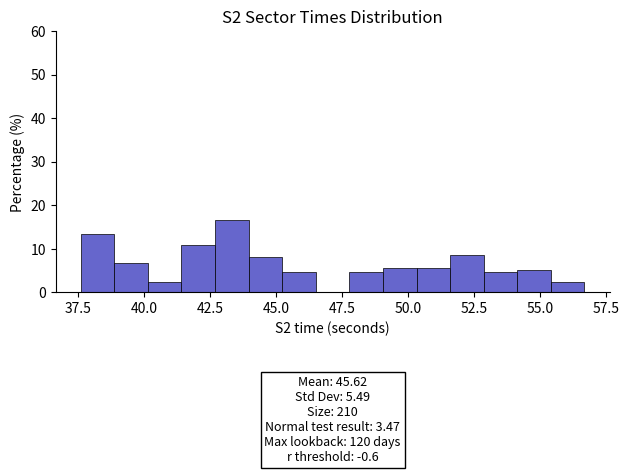

Around what value on the x-axis is the tallest bar? Give the approximate position of its centre, as read against the axis.

43.5